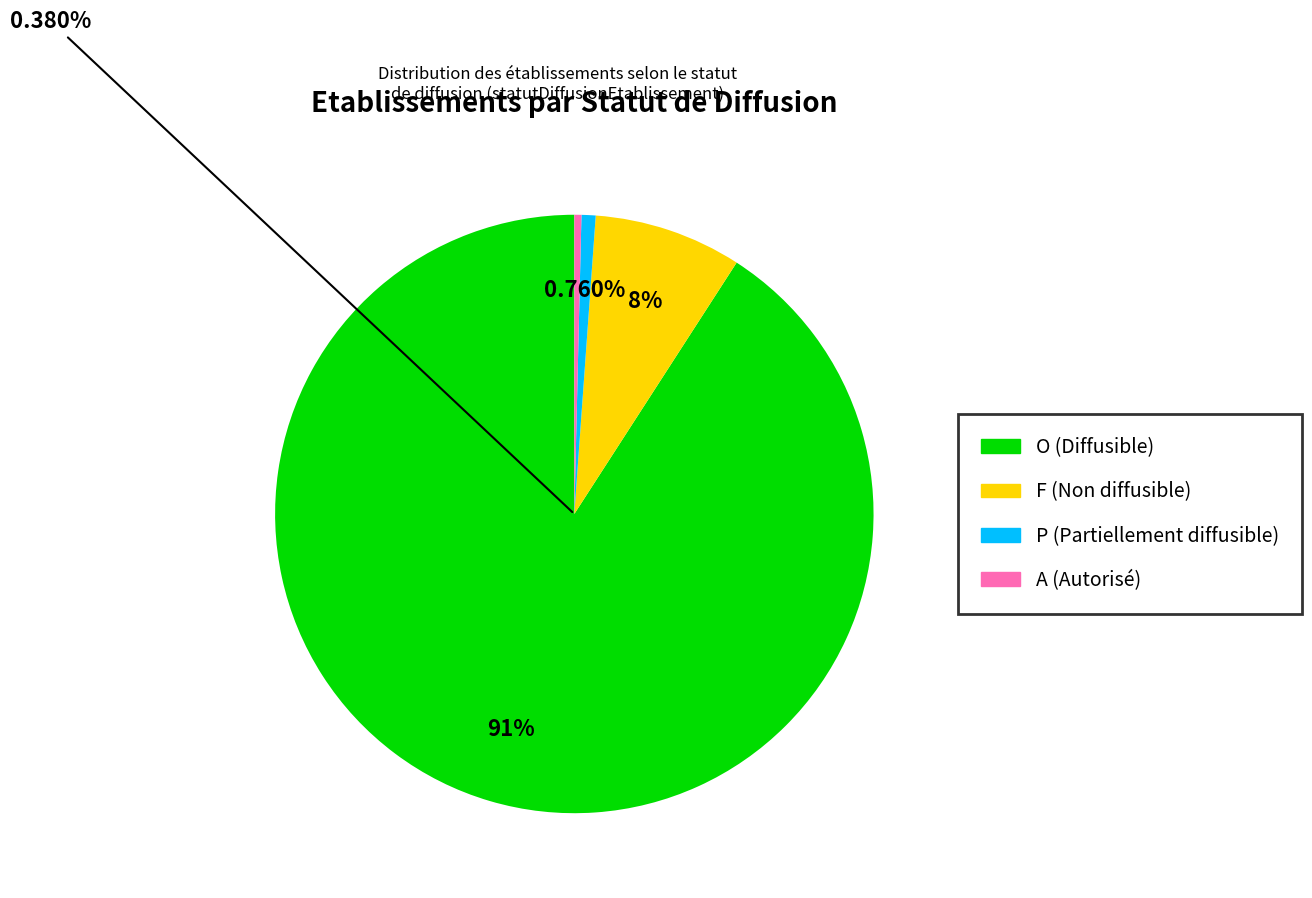

Rank the categories by value from highest to lowest.

O, F, P, A